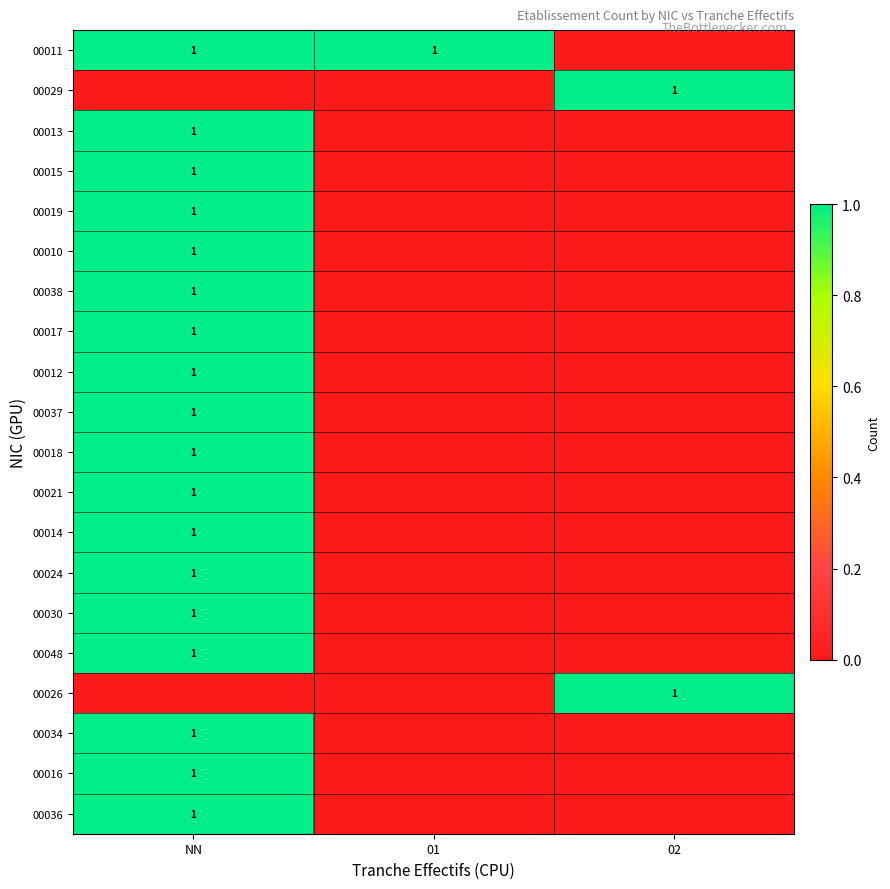

The 00015 series shows 0 at NN. True or false?

False